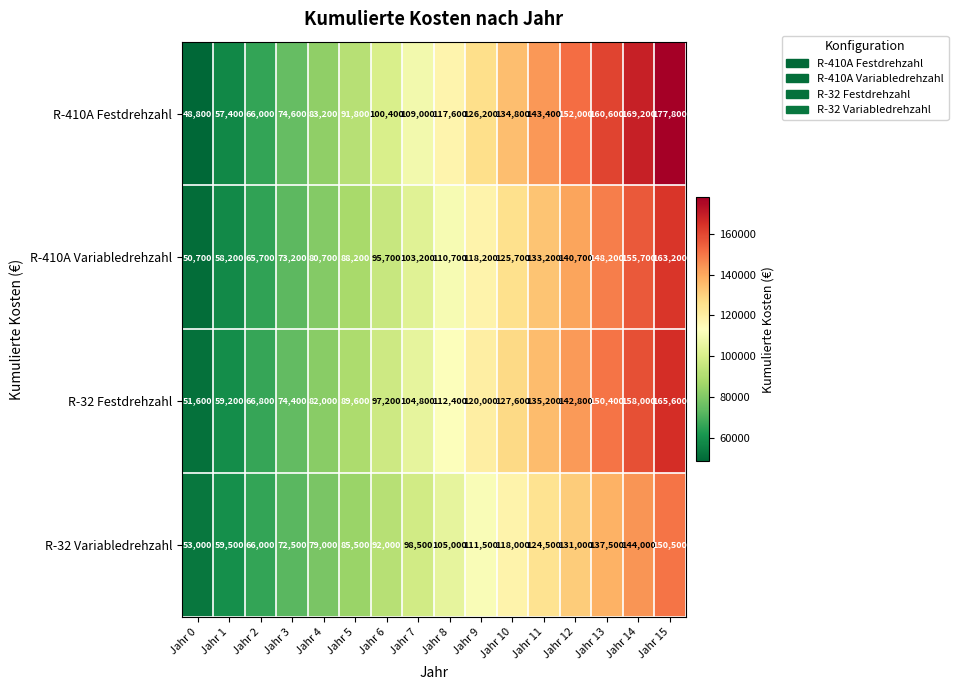

Count the number of data series in this chart.

4